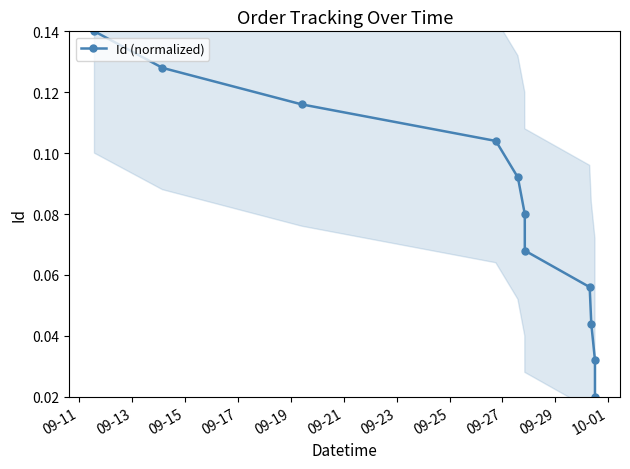

True or false: Id (normalized) has more than 2 points higher than both neighbors.

False